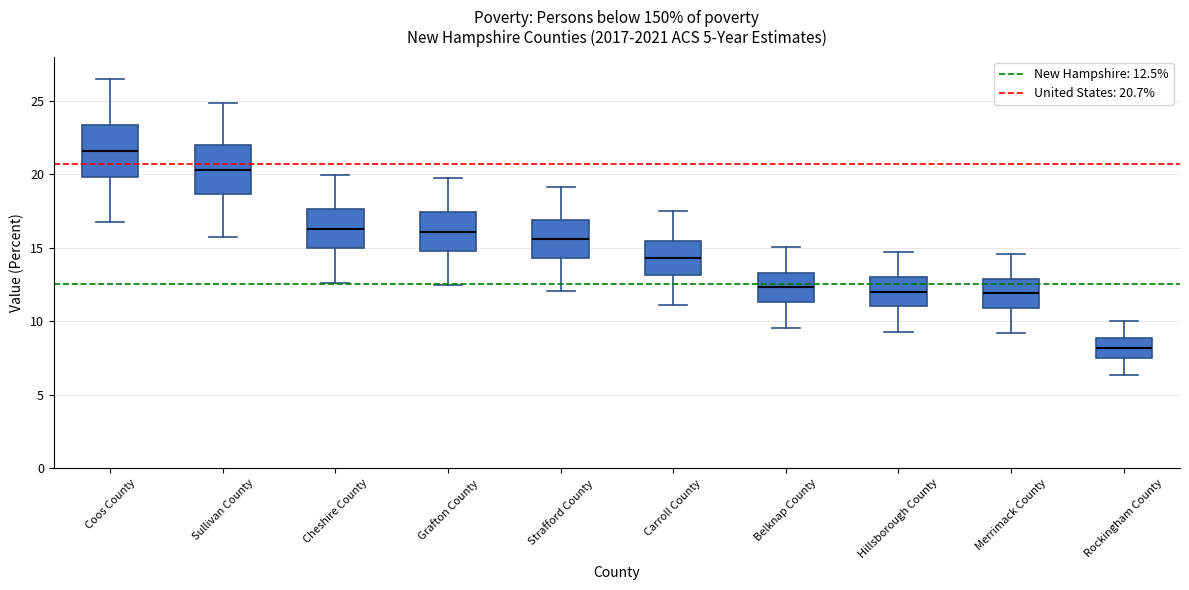

Reading left to right, read every box against the y-axis: the position of its median line, the range the box covers, and the ends of its whiskers. The values are not printed on the chart, so give them approximately, as read against the axis.

Coos County: median 21.5, box 20.0 to 23.5, whiskers 16.5 to 26.5
Sullivan County: median 20.5, box 18.5 to 22.0, whiskers 15.5 to 25.0
Cheshire County: median 16.5, box 15.0 to 17.5, whiskers 12.5 to 20.0
Grafton County: median 16.0, box 15.0 to 17.5, whiskers 12.5 to 19.5
Strafford County: median 15.5, box 14.5 to 17.0, whiskers 12.0 to 19.0
Carroll County: median 14.5, box 13.0 to 15.5, whiskers 11.0 to 17.5
Belknap County: median 12.5, box 11.5 to 13.5, whiskers 9.5 to 15.0
Hillsborough County: median 12.0, box 11.0 to 13.0, whiskers 9.5 to 14.5
Merrimack County: median 12.0, box 11.0 to 13.0, whiskers 9.0 to 14.5
Rockingham County: median 8.0, box 7.5 to 9.0, whiskers 6.5 to 10.0